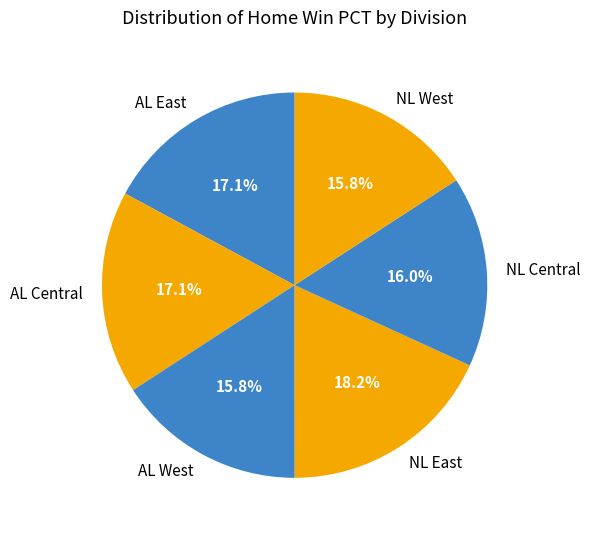

To the nearest percent, what percentage of the pie is AL East?

17%